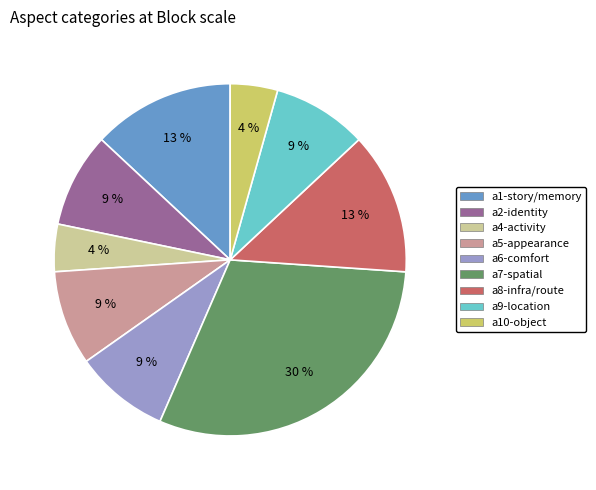

Does any single category account for the majority?

No